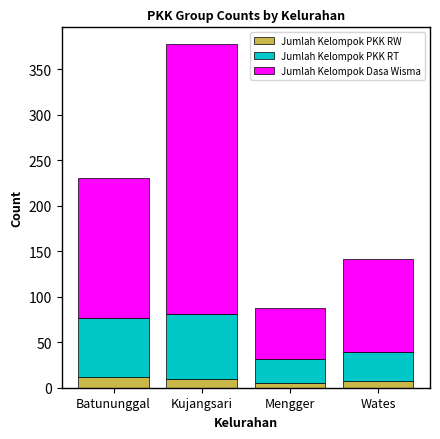

What is the difference between the maximum and second lowest values in the Jumlah Kelompok PKK RW series?

5